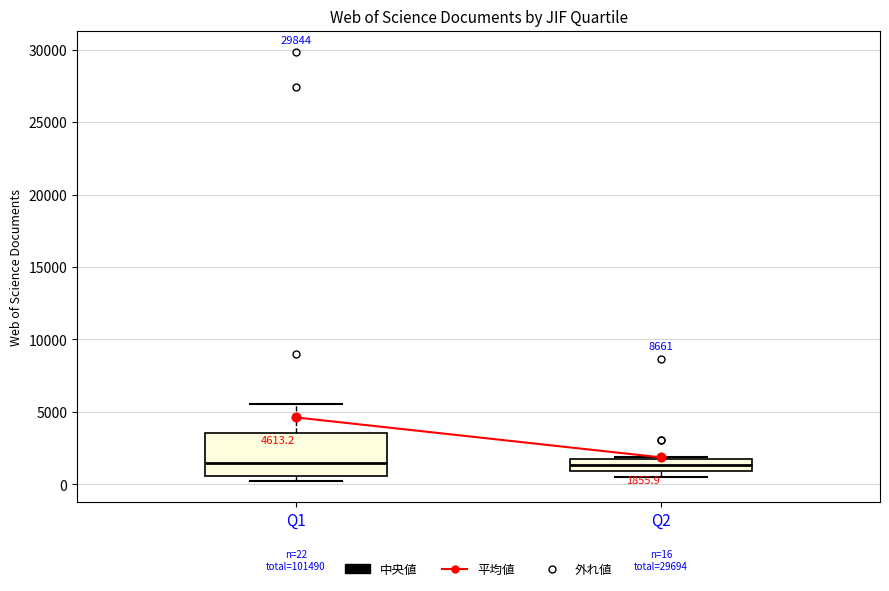

Comparing the boxes themselves (not the whiskers), which one is the tallest?

Q1